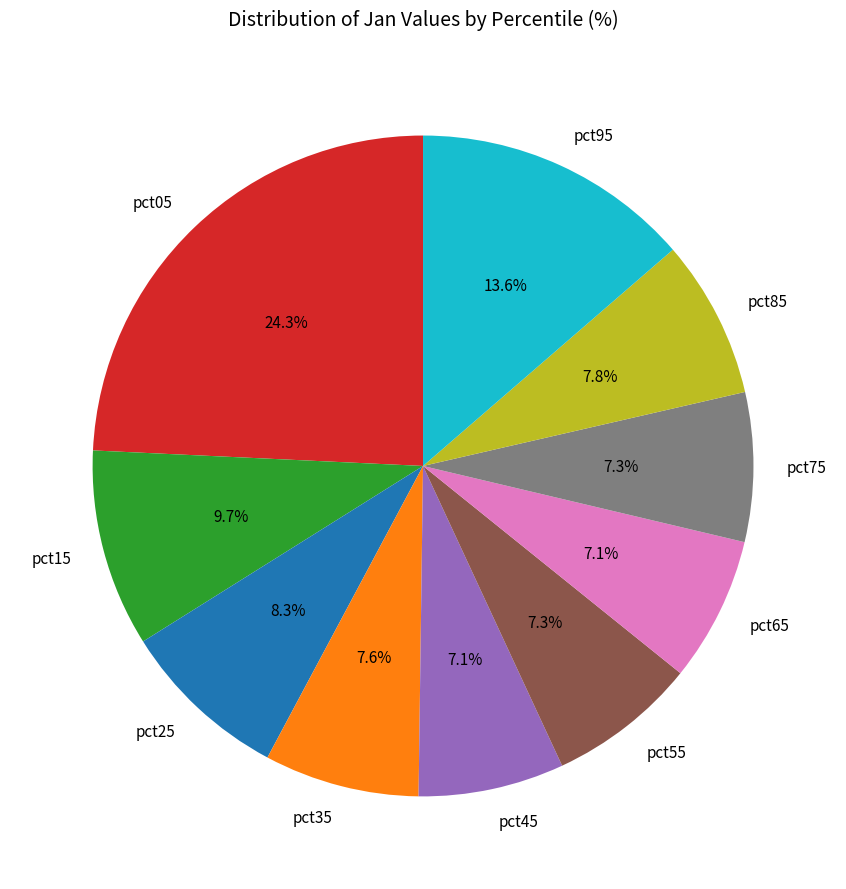

True or false: pct45 accounts for 1% of the total.

False